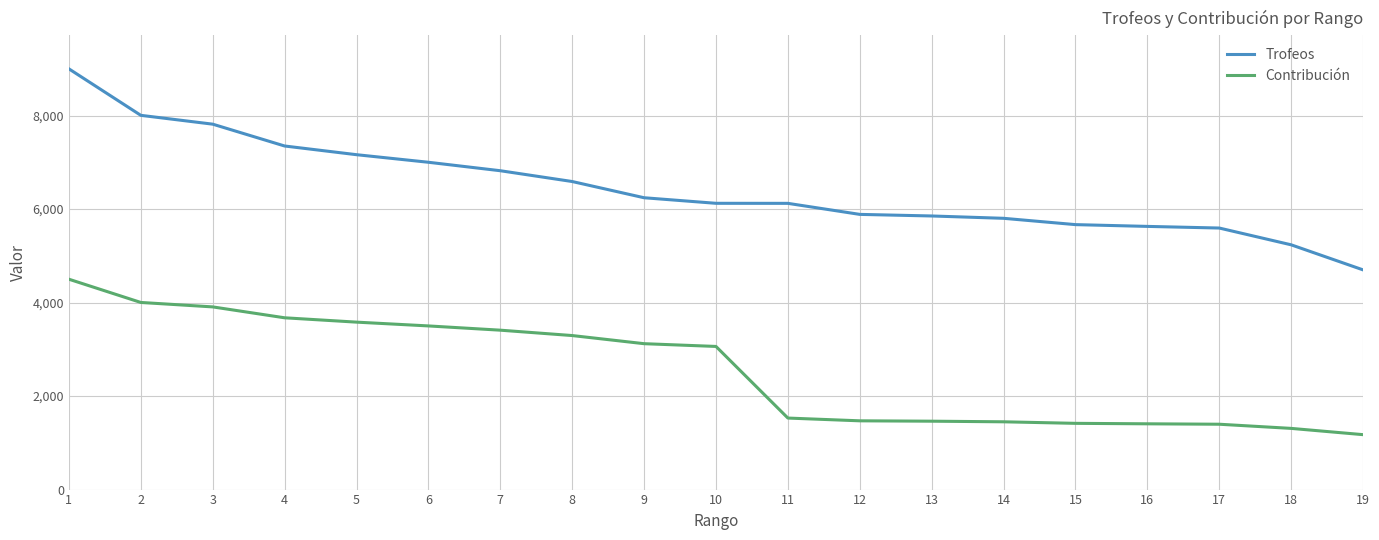

What is the total value across all series at 4?

11025